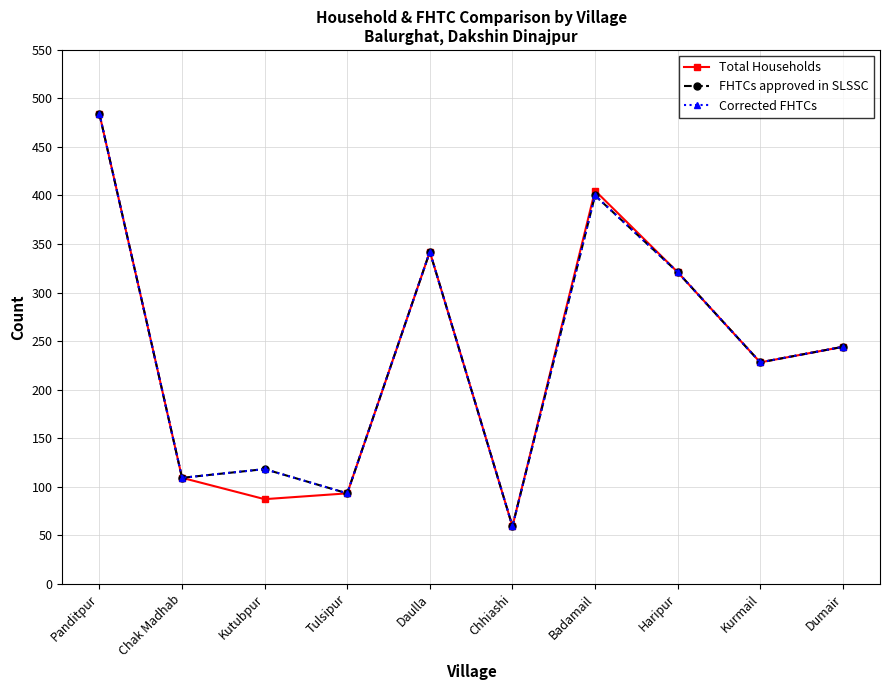

What position from the right is Chak Madhab?

9